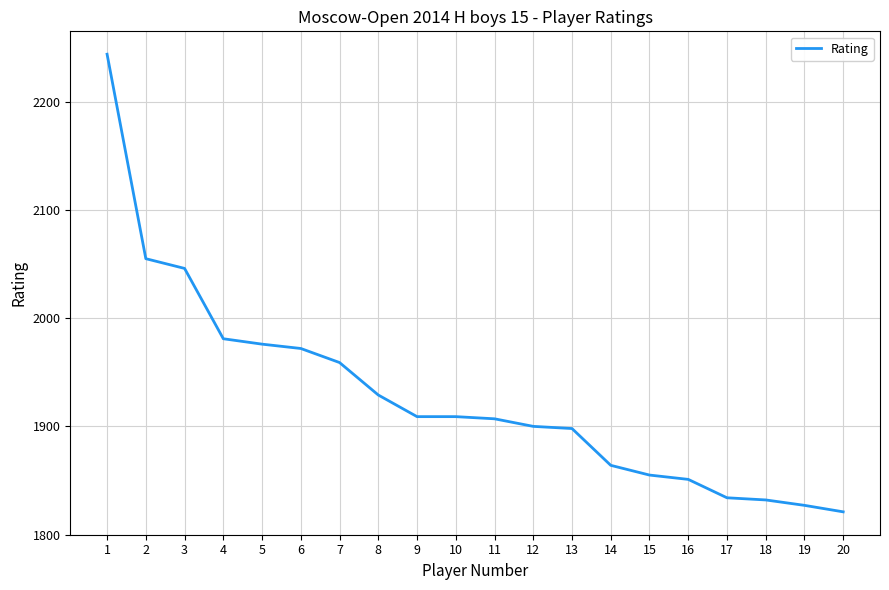

Which has a higher value, 16 or 8?

8